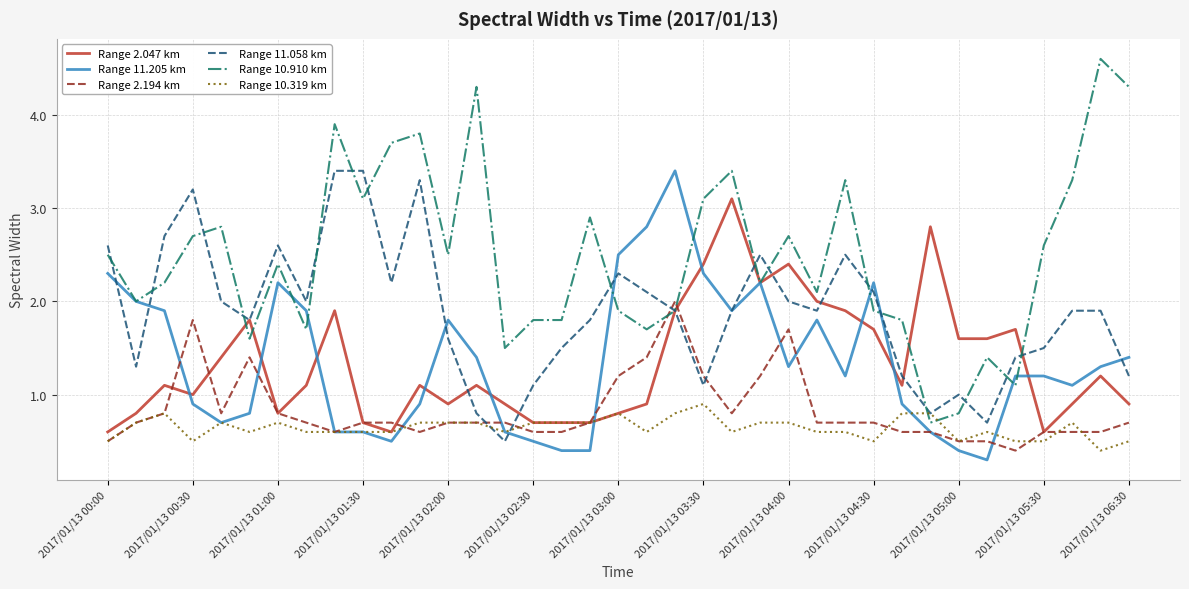

What is the greatest value displayed?

4.6